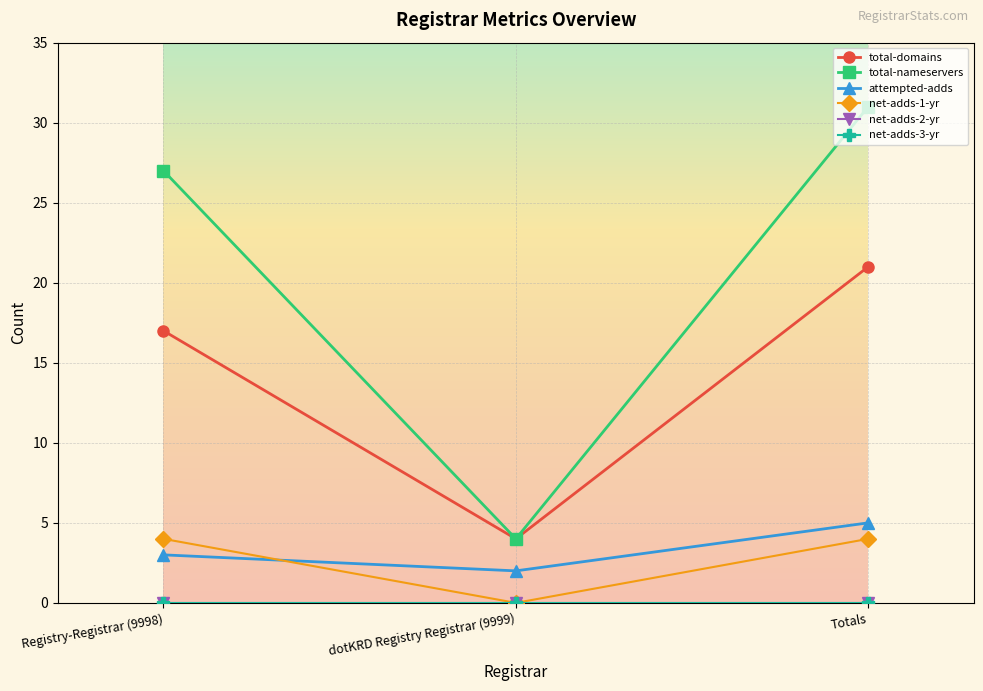

What is the average value of the attempted-adds series?

3